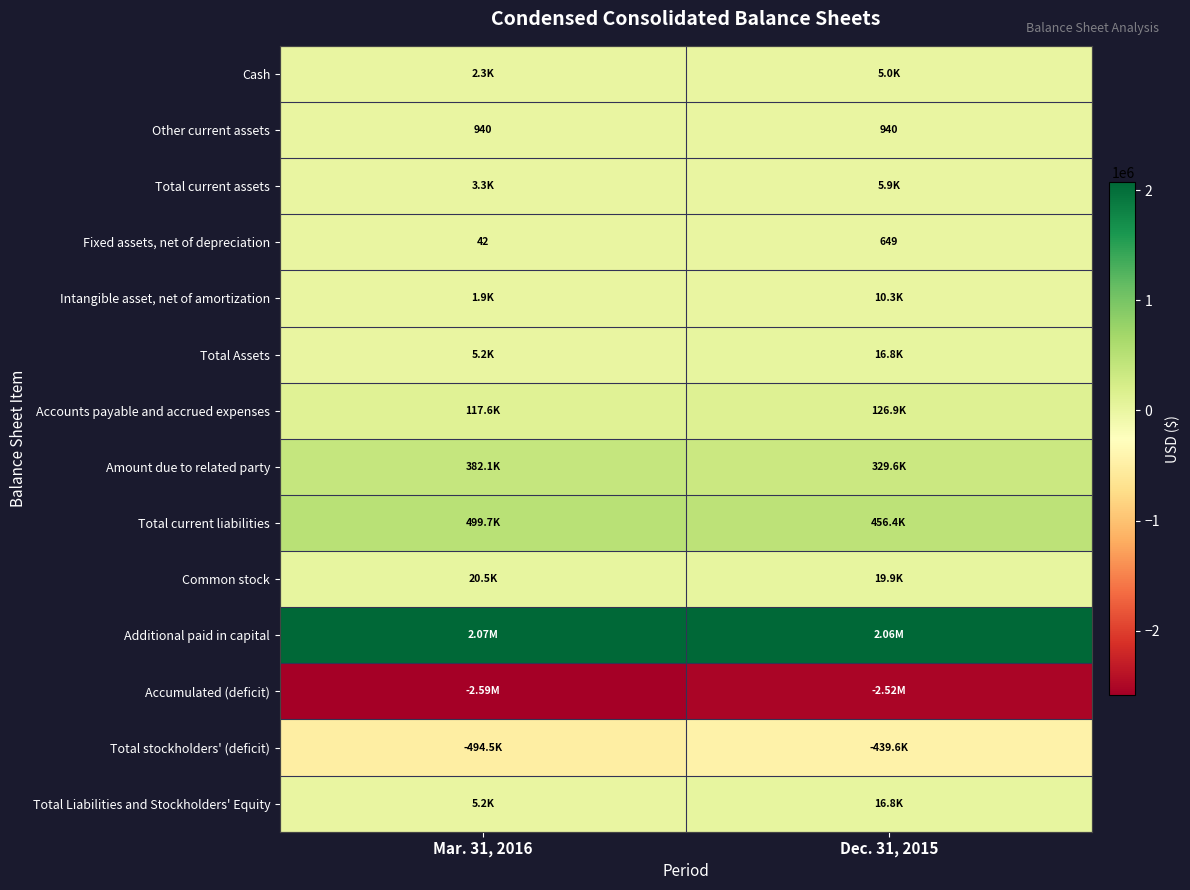

Is it true that Total Liabilities and Stockholders' Equity equals 16831 at Dec. 31, 2015?

True